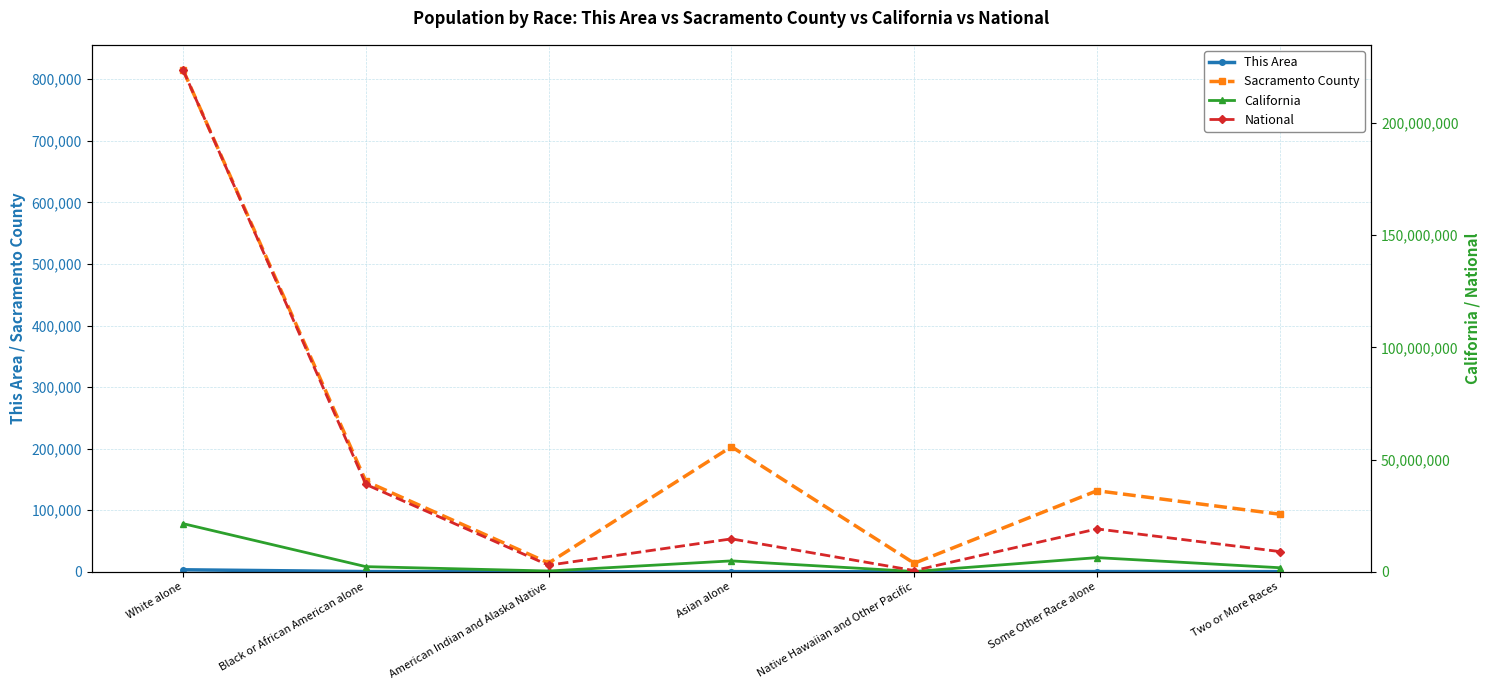

Which series has the widest spread of values?

National